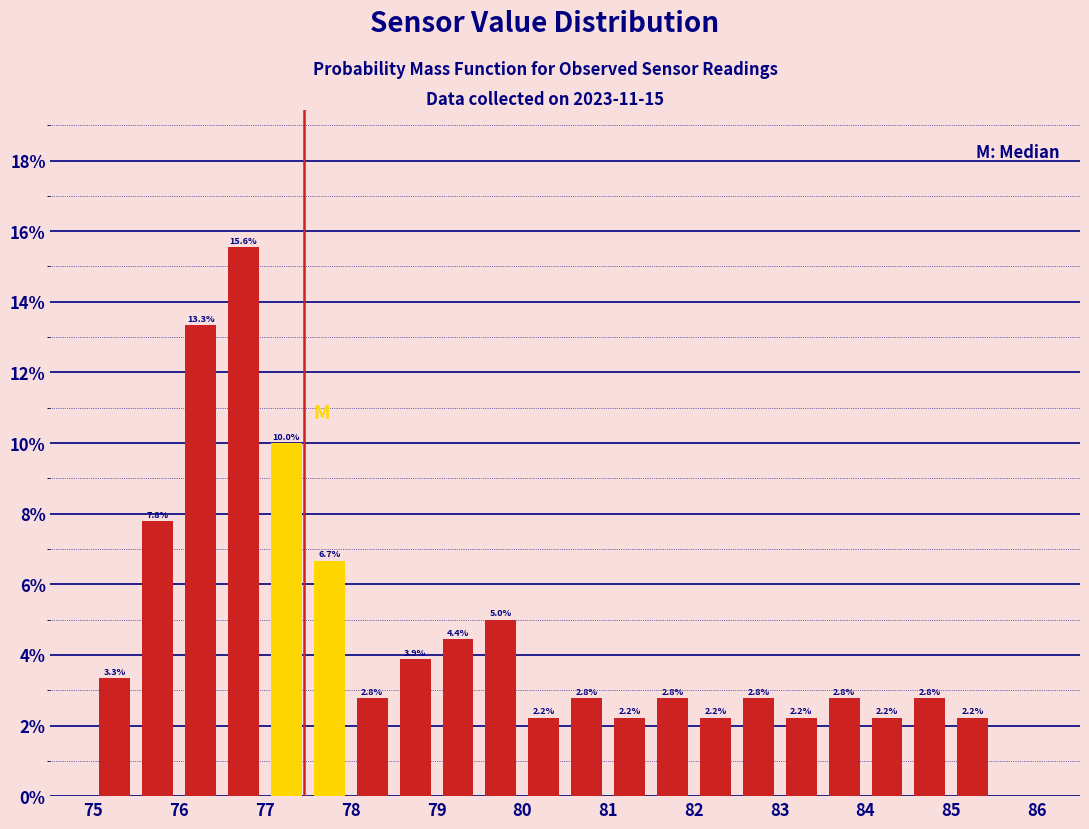

Over which range of the x-axis is the bar tallest?

76.5 to 77.0